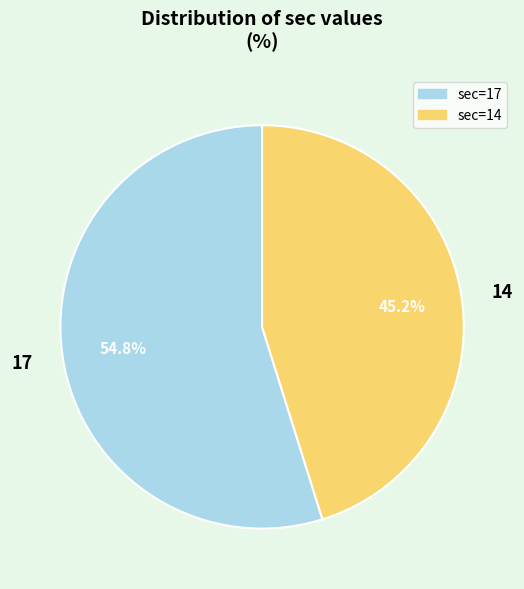

Count the number of slices in the pie.

2